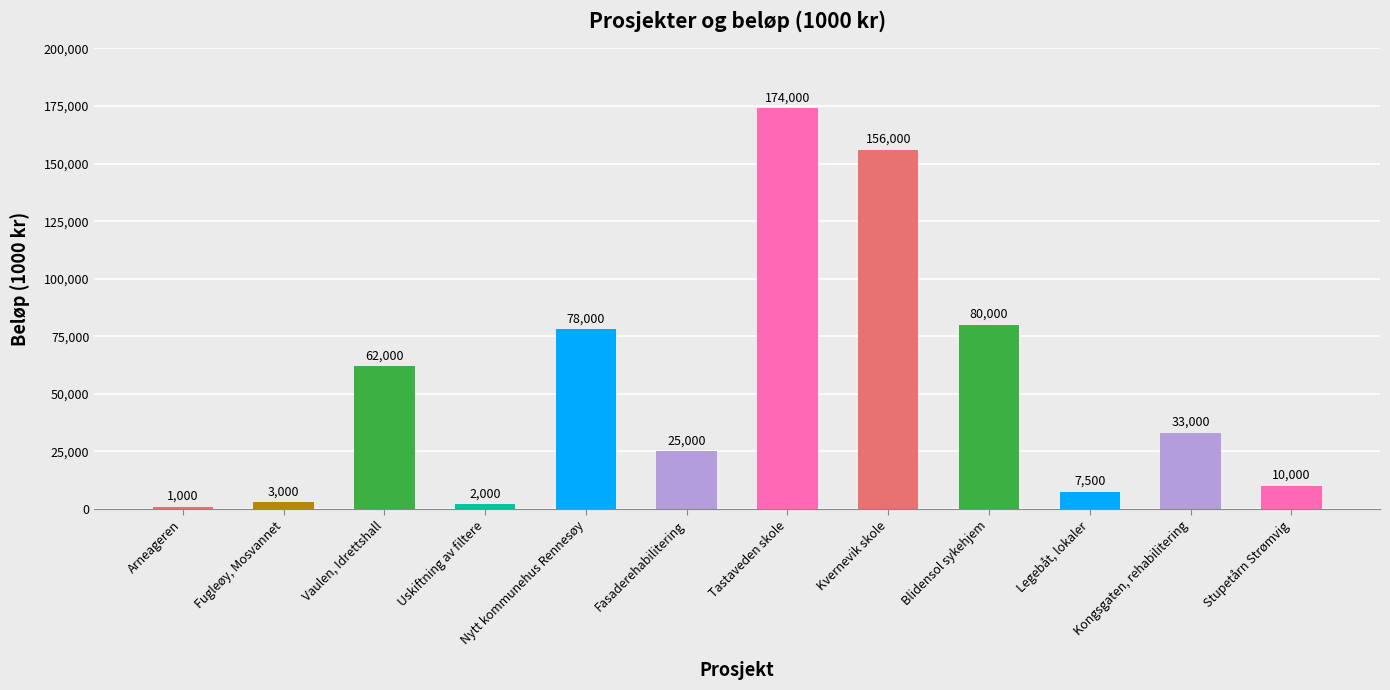

How many bars are there in total?

12